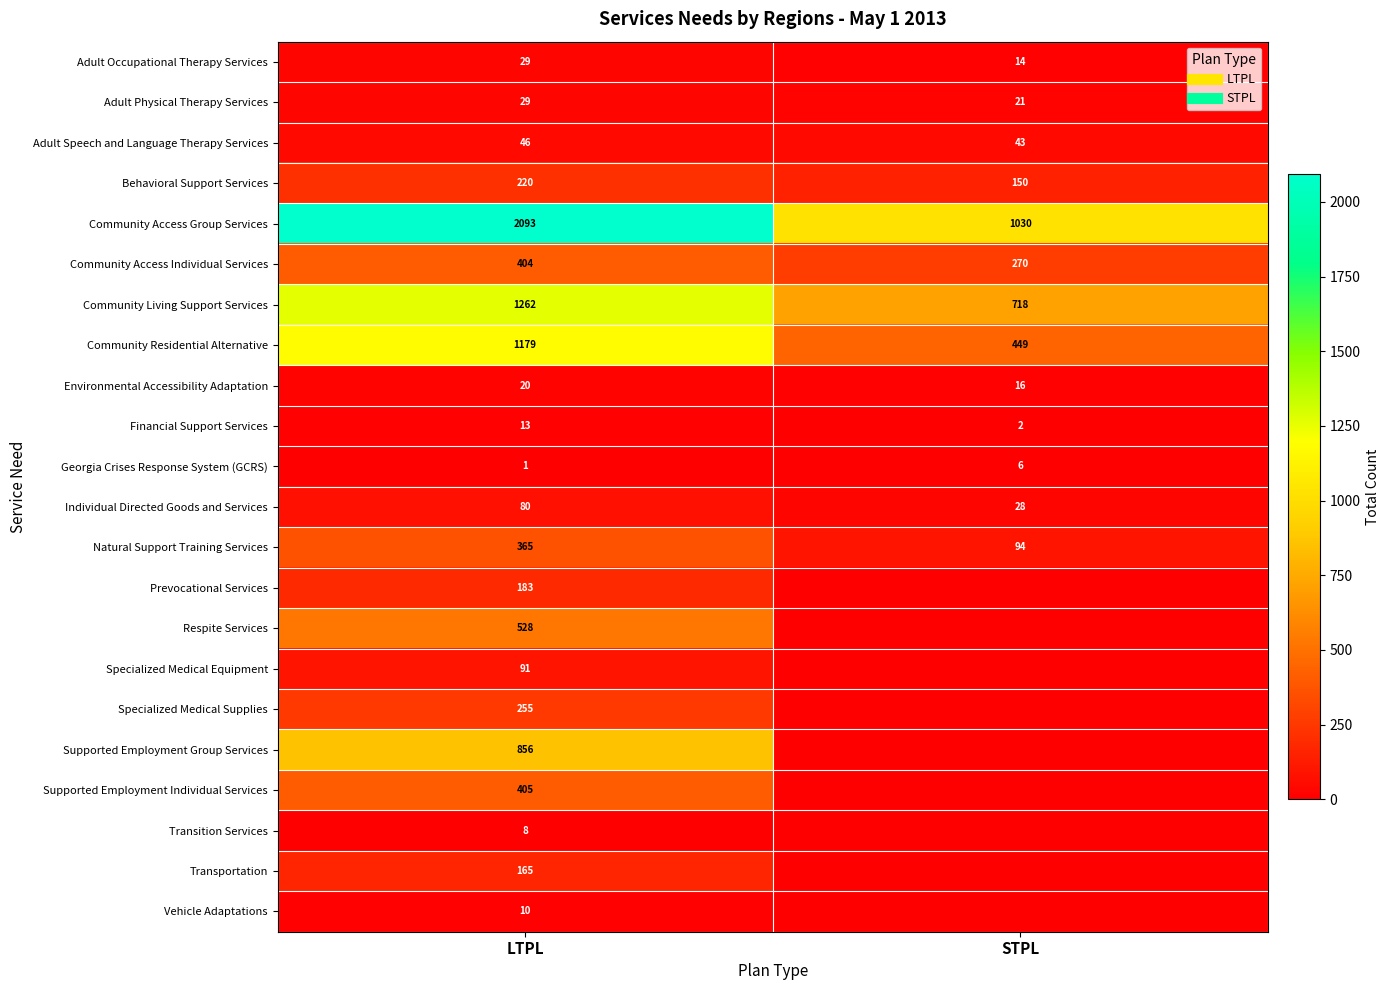

At which label does Financial Support Services reach its peak?

LTPL